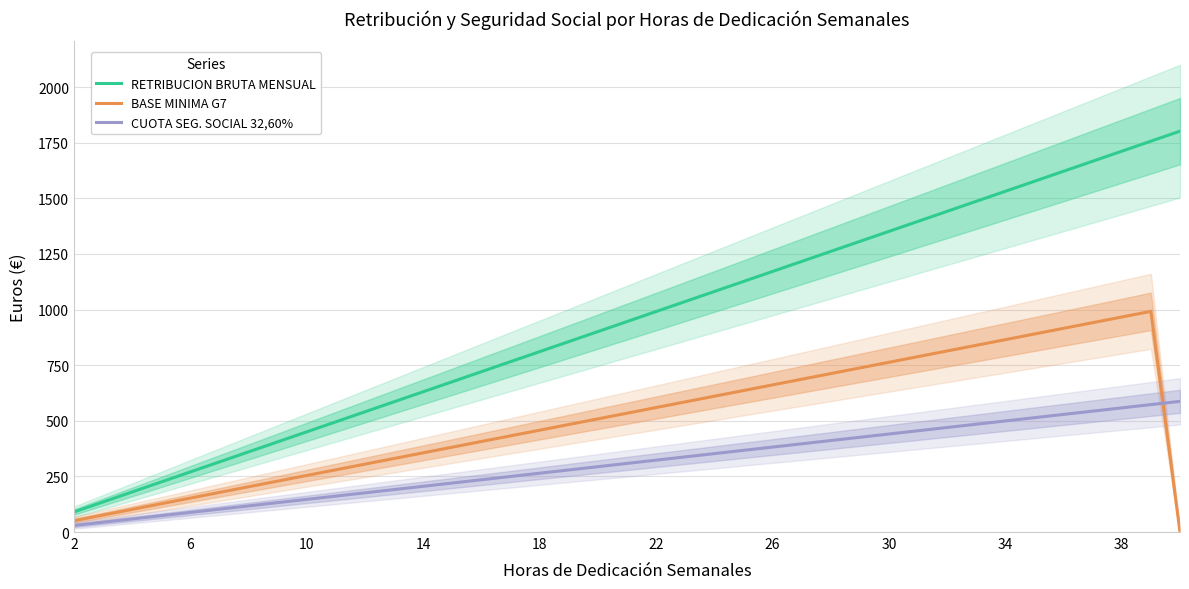

True or false: CUOTA SEG. SOCIAL 32,60% and RETRIBUCION BRUTA MENSUAL cross at least once.

False